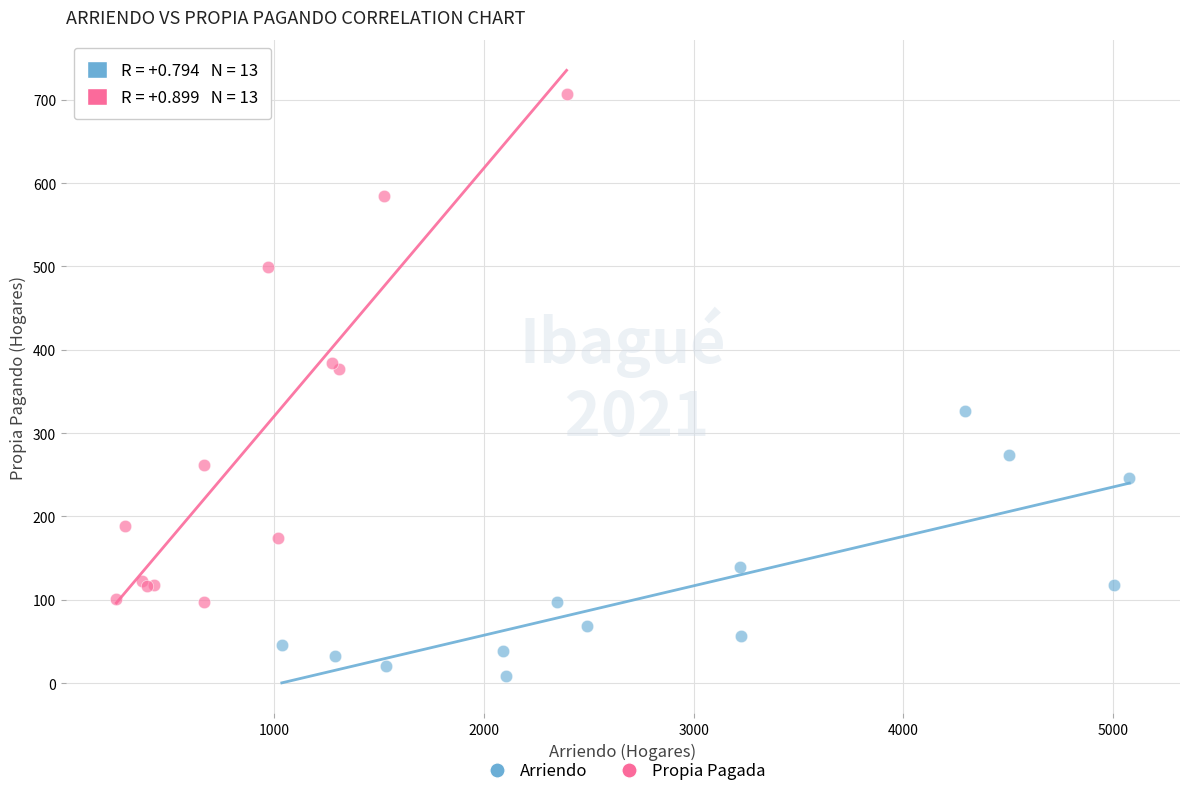

Which series has the widest spread of Y values?

Propia Pagada